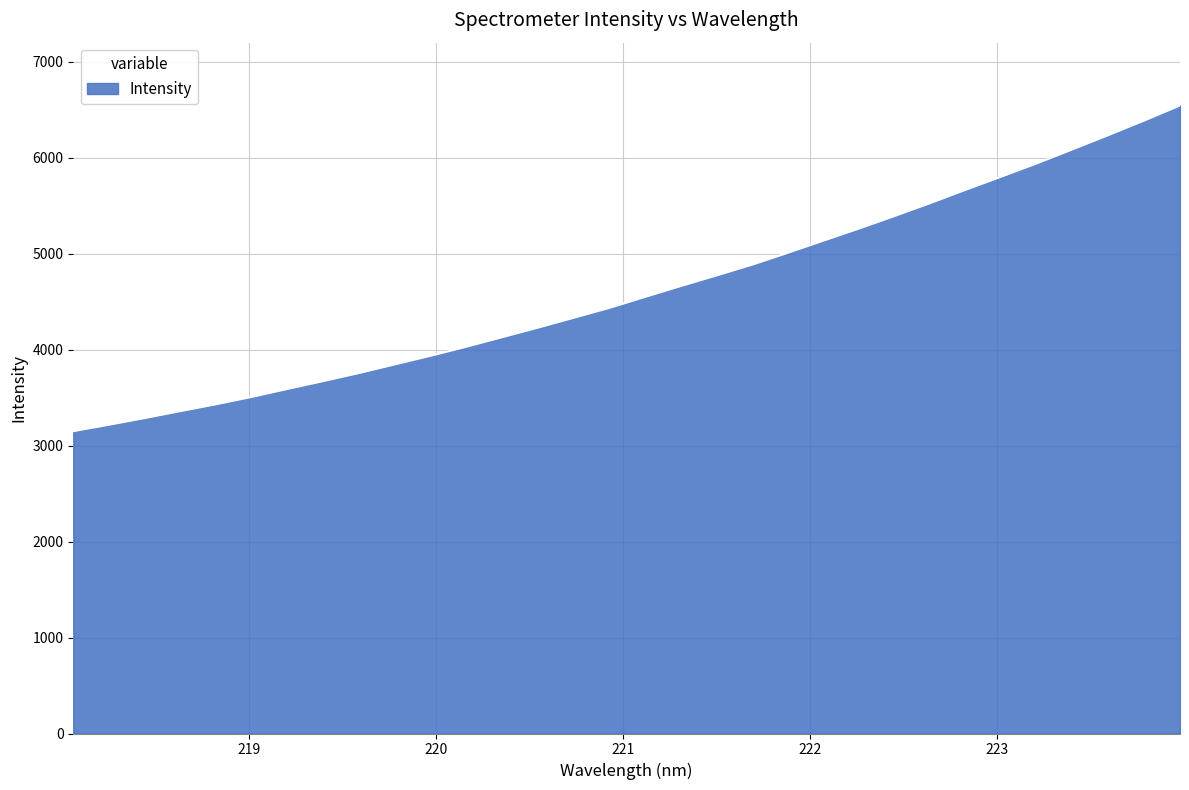

Reading right to left, list all the values displayed in this chart.

6544.9	6387.9	6236.7	6089.2	5943.4	5804.1	5667.1	5527.3	5392.8	5261.7	5135.5	5008.6	4884.6	4772.2	4661.9	4548.8	4434.4	4331.2	4228.5	4129.2	4030.0	3936.3	3846.4	3756.4	3672.6	3590.9	3507.9	3431.1	3359.6	3286.9	3217.4	3150.2